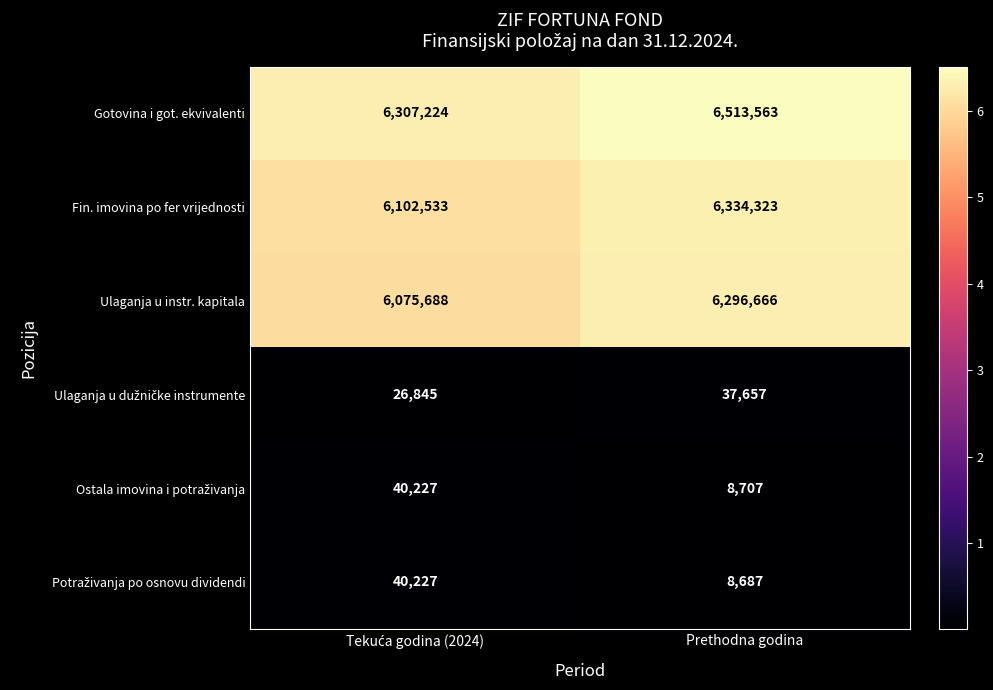

Which series has the largest range (max minus min)?

Fin. imovina po fer vrijednosti